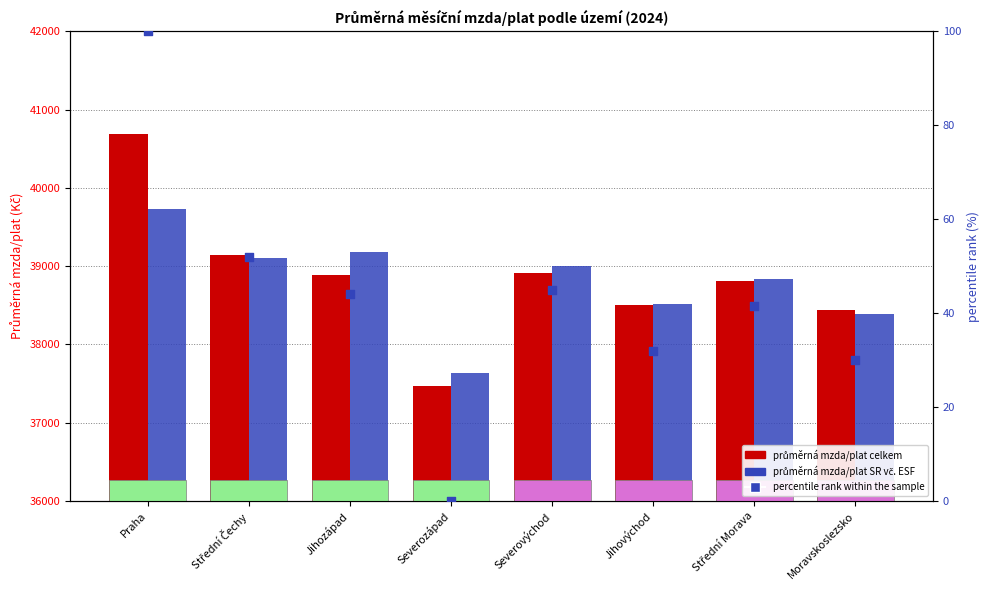

At which category is the sum across all series the highest?

Praha